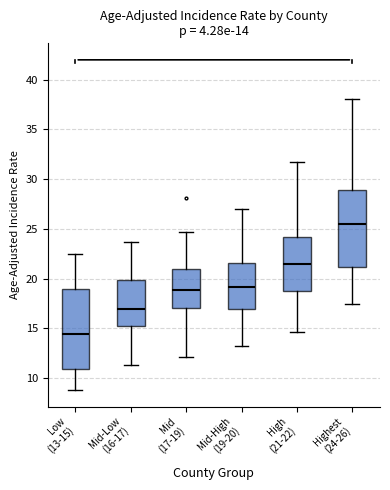

Which box has the highest median line?

Highest (24-26)